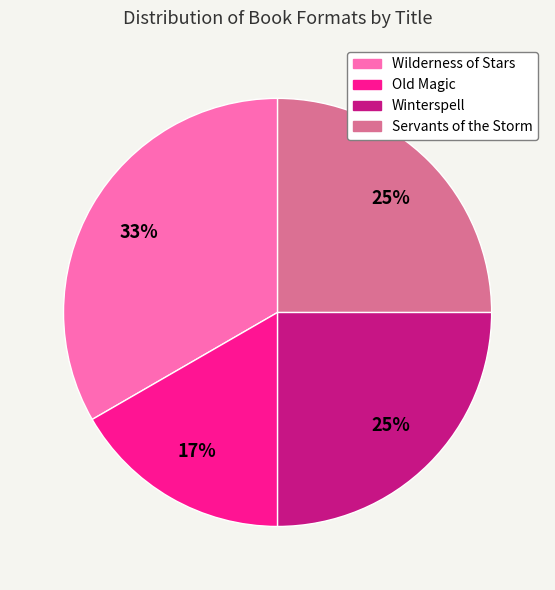

Is it true that Old Magic is 17% of the pie?

True